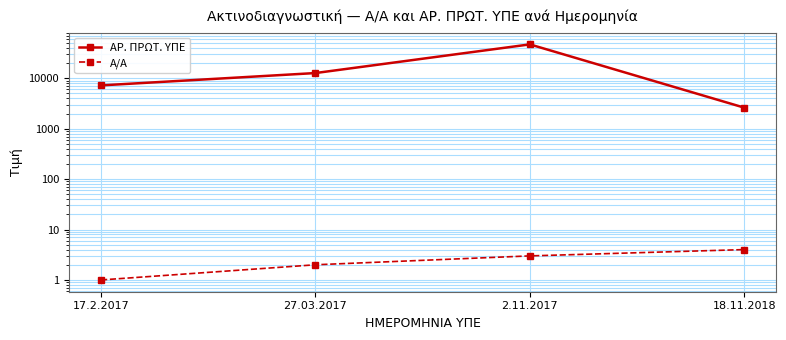

Which series changed the most between 2.11.2017 and 18.11.2018?

ΑΡ. ΠΡΩΤ. ΥΠΕ